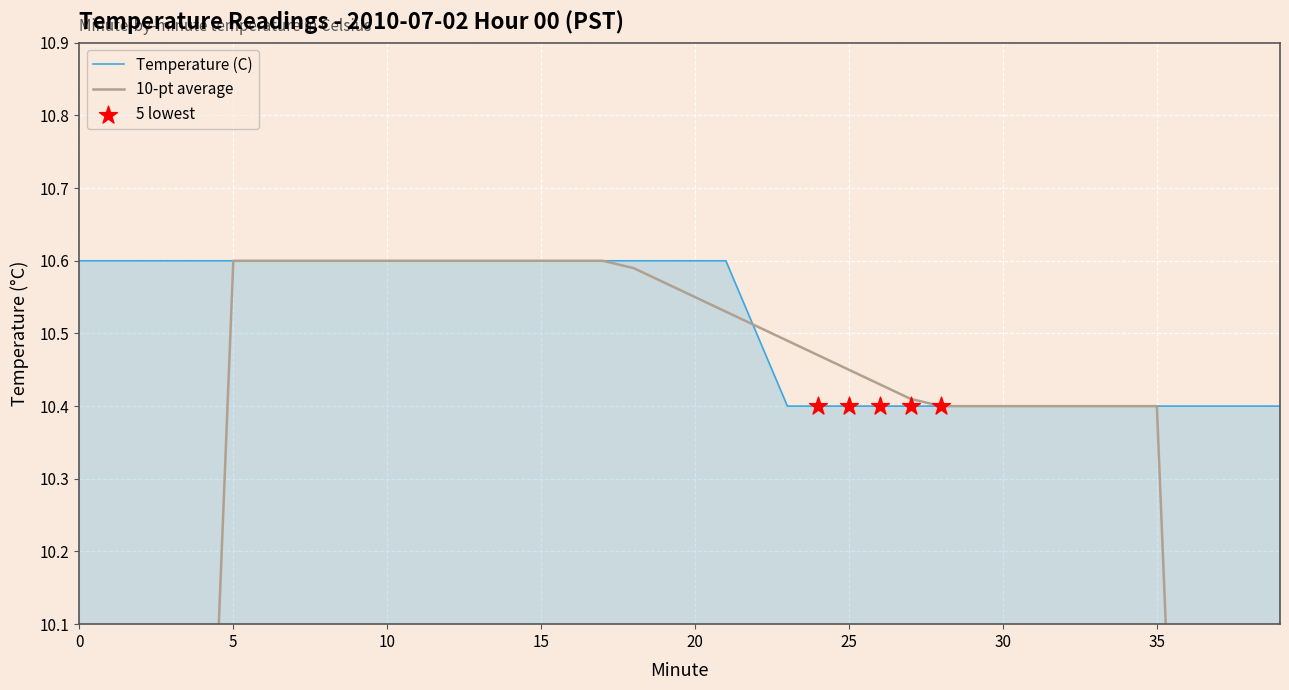

Approximately how many times larger is the value at 28 compared to 32?

1.0